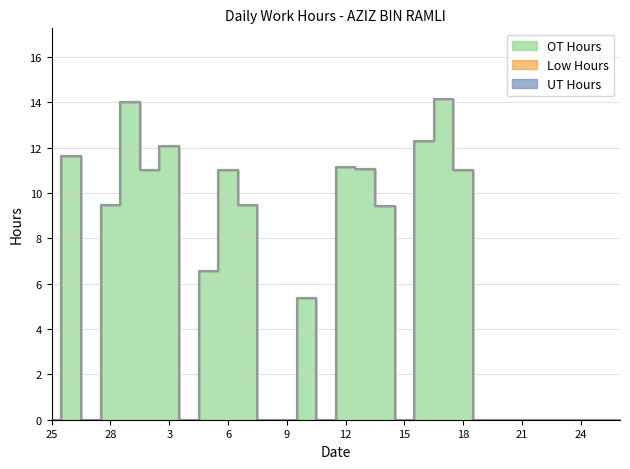

How many distinct data groups are displayed?

3